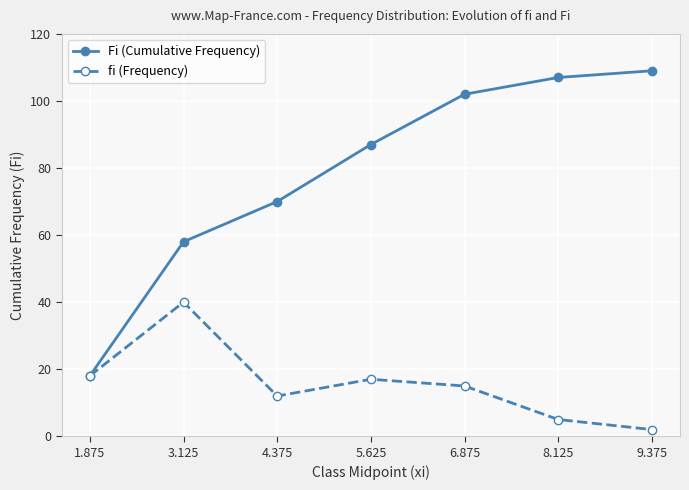

Which category has the lowest value across all series?

9.375